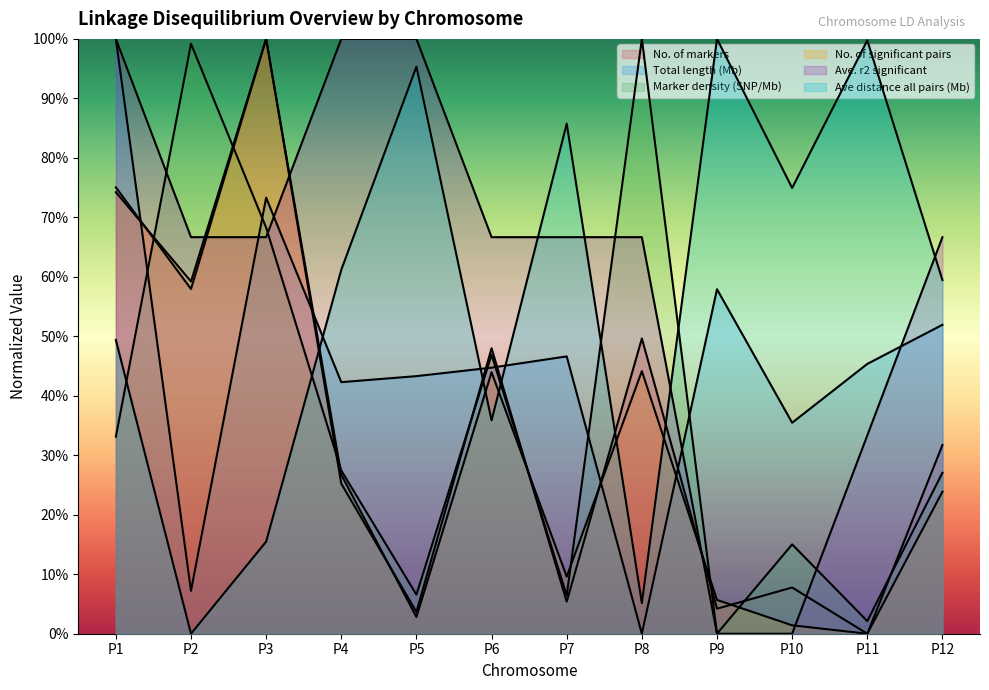

True or false: Total length (Mb) has a value of 81.8 at P9.

False